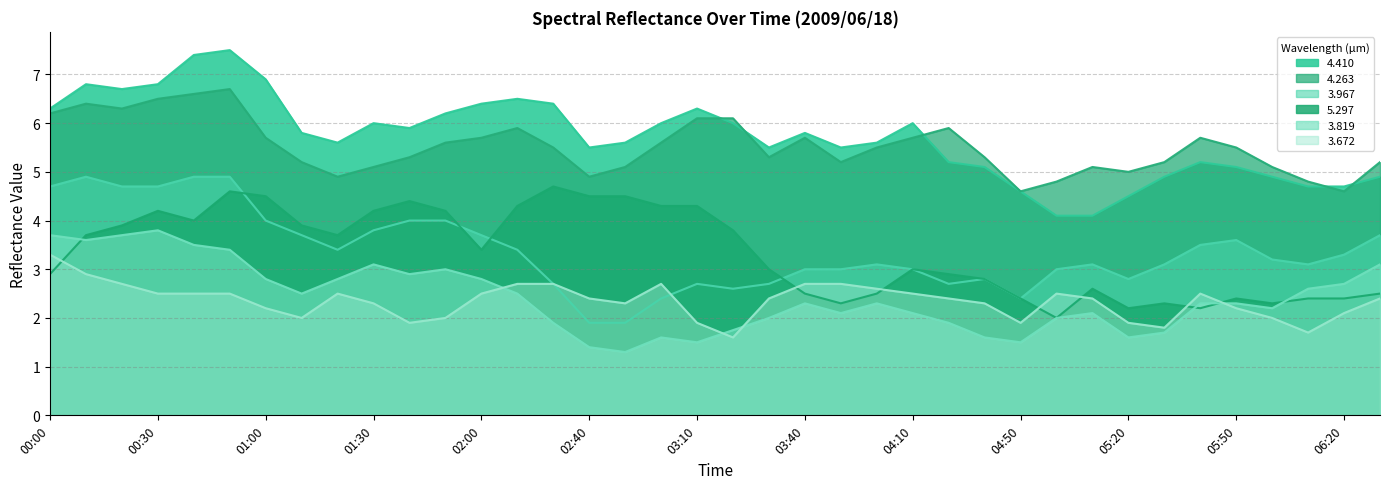

Which series has the largest total across all categories?

4.410